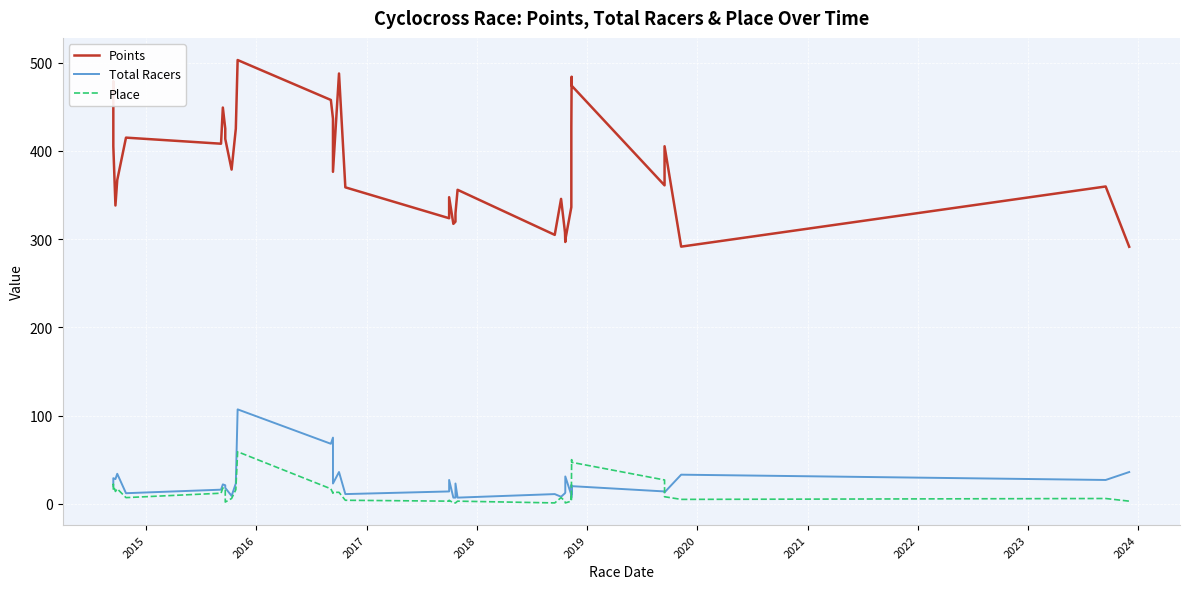

What is the value of the Points point at the 18th from the left?

358.6